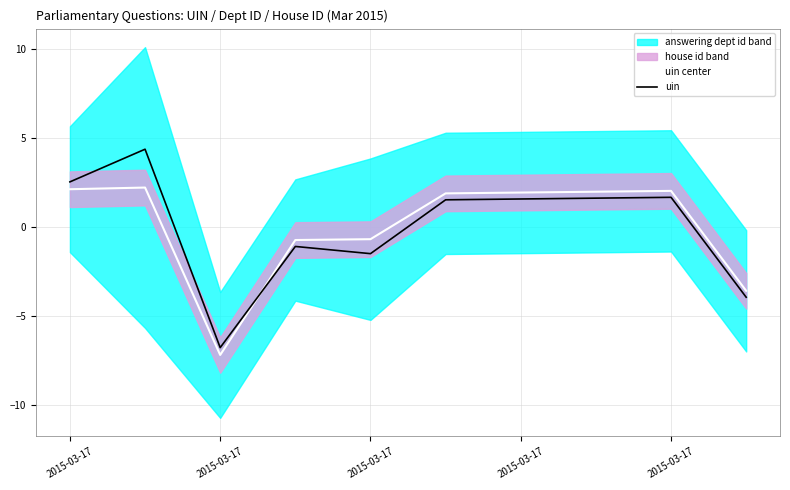

Does the chart have visible grid lines?

Yes